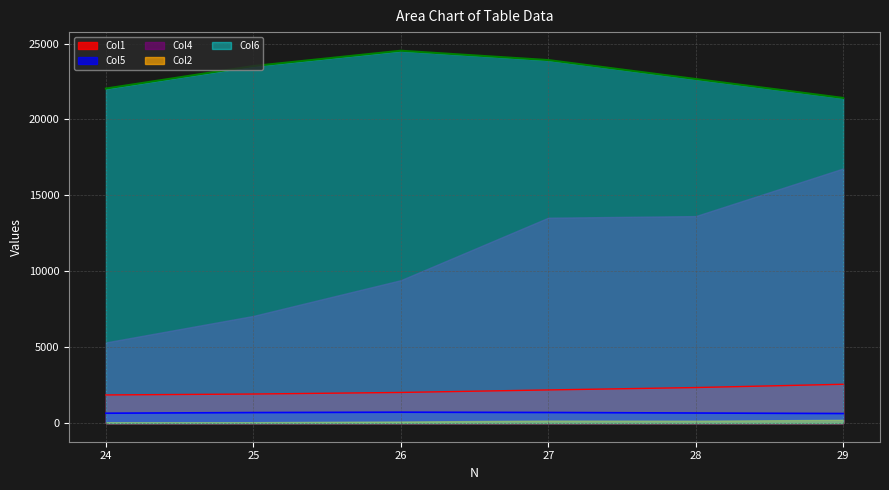

True or false: Col5 and Col1 cross at least once.

False